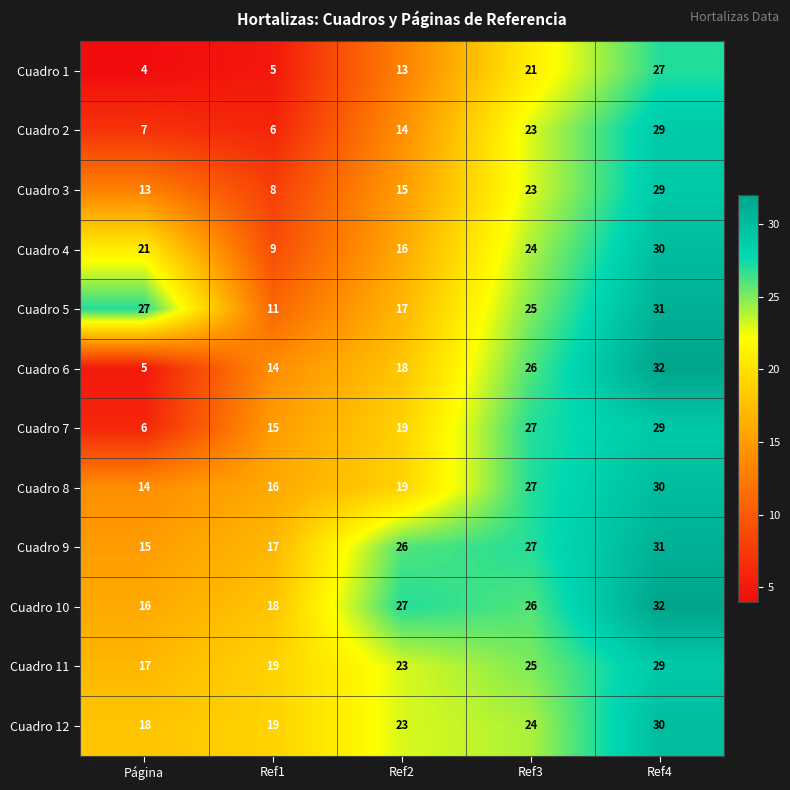

Is it true that Cuadro 2 equals 32 at Ref3?

False